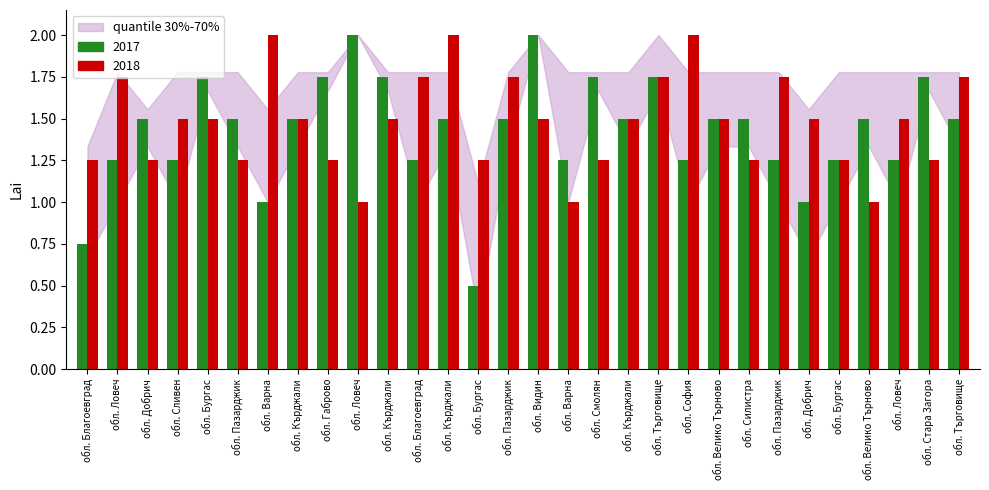

Count the number of data series in this chart.

2